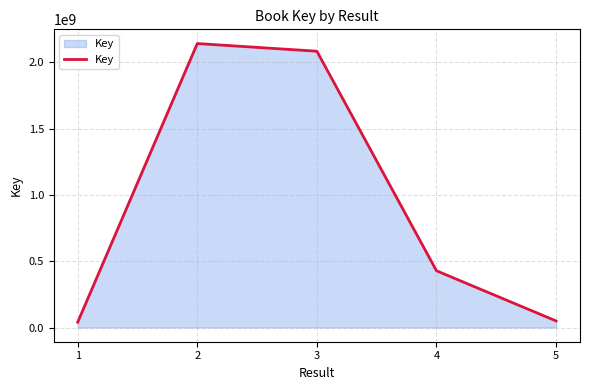

What is the difference between the values at 3 and 4?

1656427362